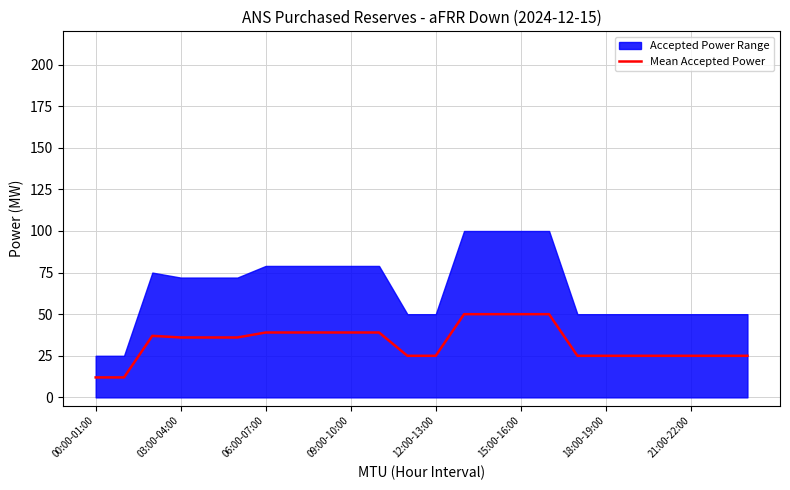

The Mean Accepted Power series shows 79 at 15:00-16:00. True or false?

False